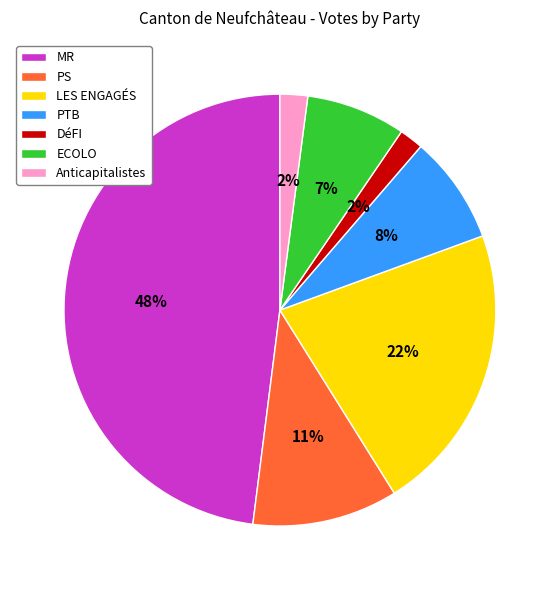

Do DéFI and PTB together represent more than half of the pie?

No